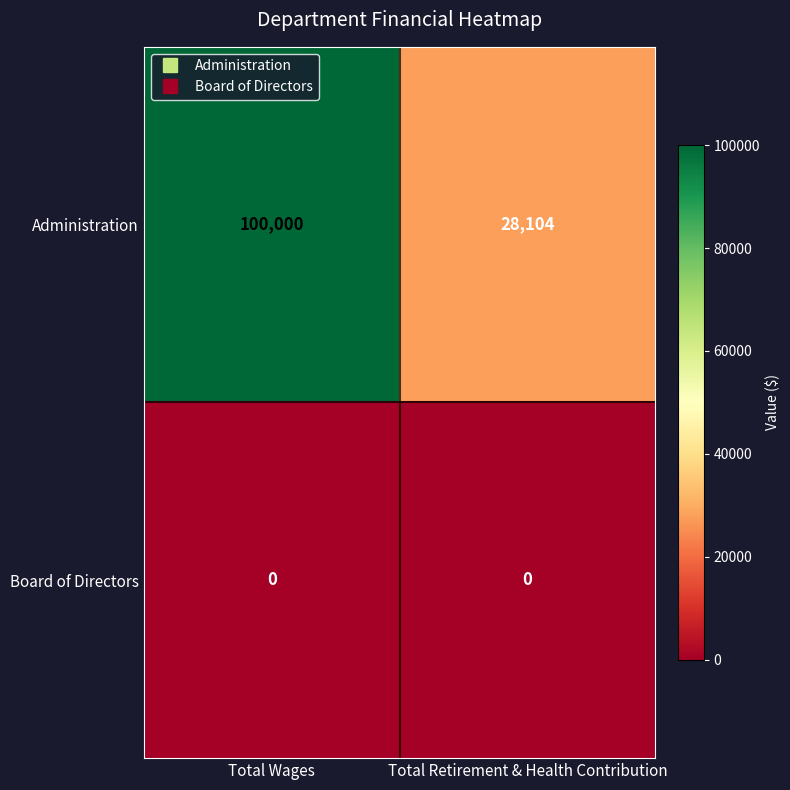

How many distinct data groups are displayed?

2